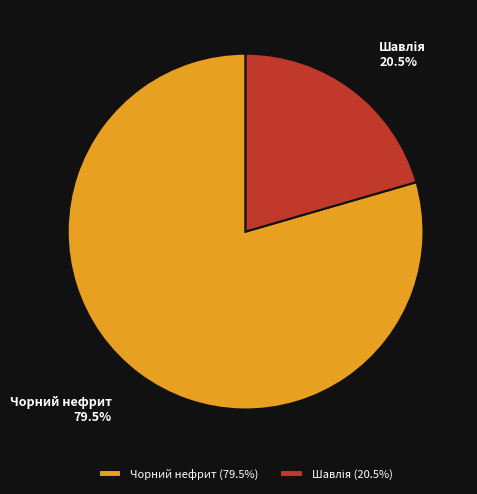

Is there any slice that represents more than half of the pie?

Yes